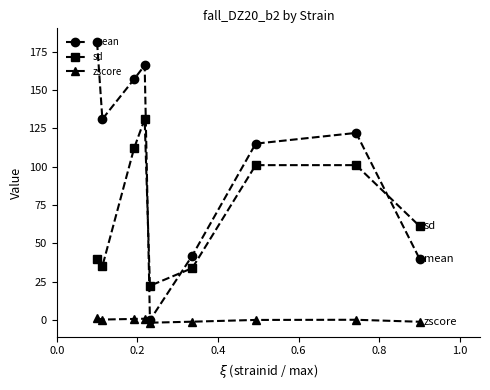

What is the value of the mean point at the 7th from the left?

115.0